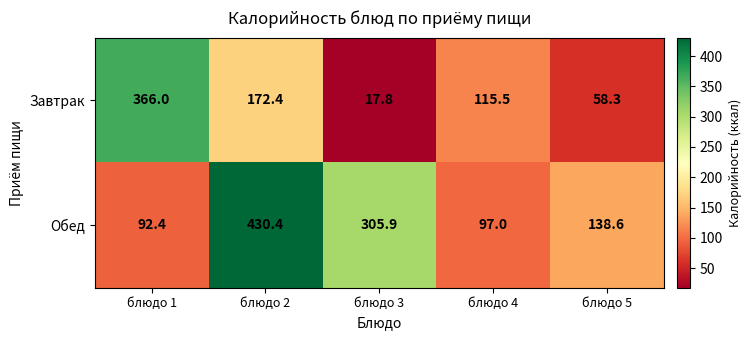

At how many categories does at least one series exceed 73?

5